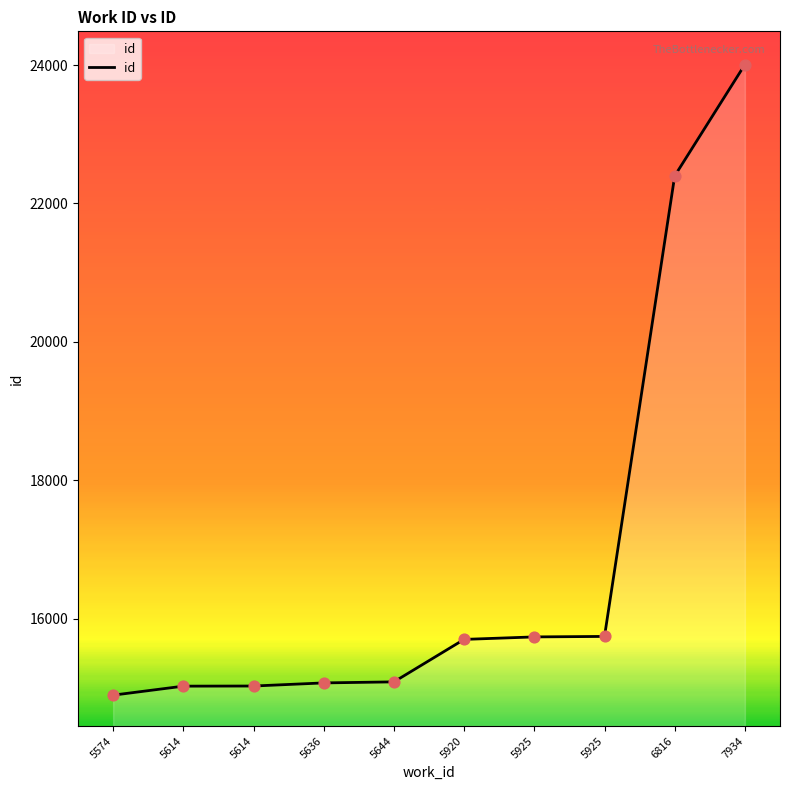

What is the ratio of the value at 5614 to the value at 5614?

1.0